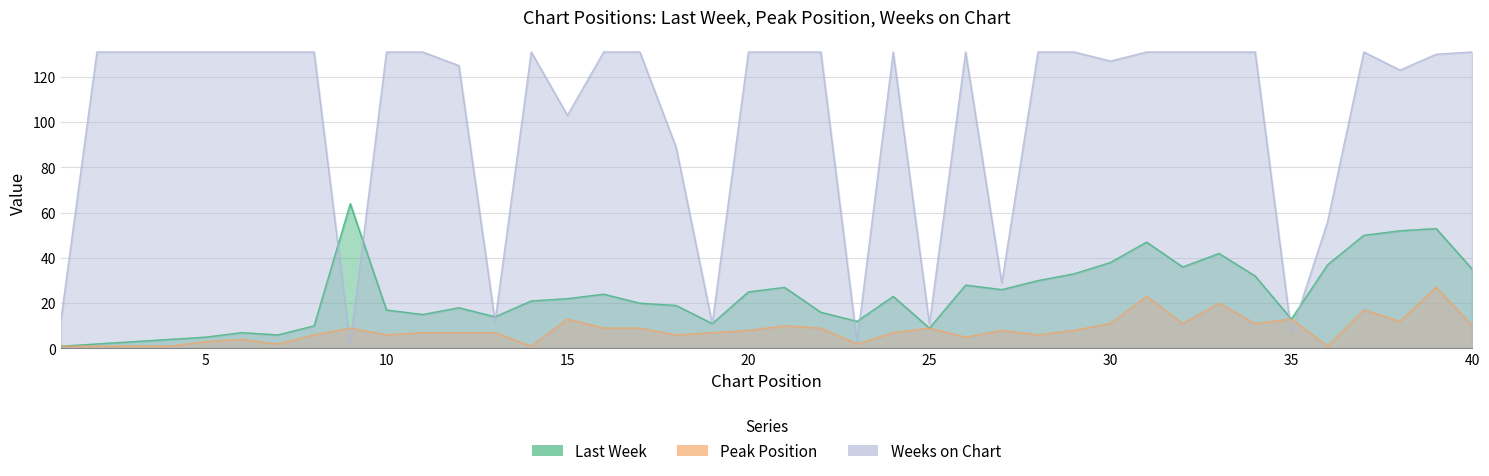

What is the sum of the Peak Position values at 12 and 15?

20